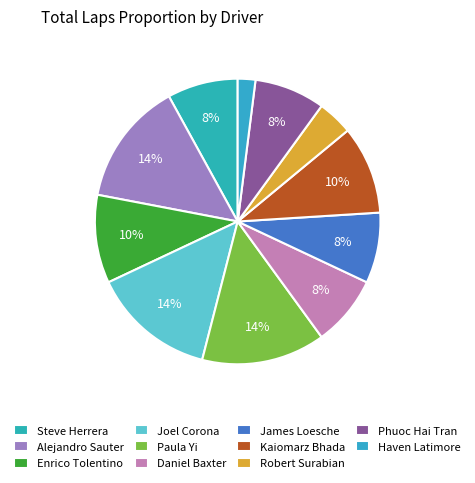

How many slices are in this pie chart?

11